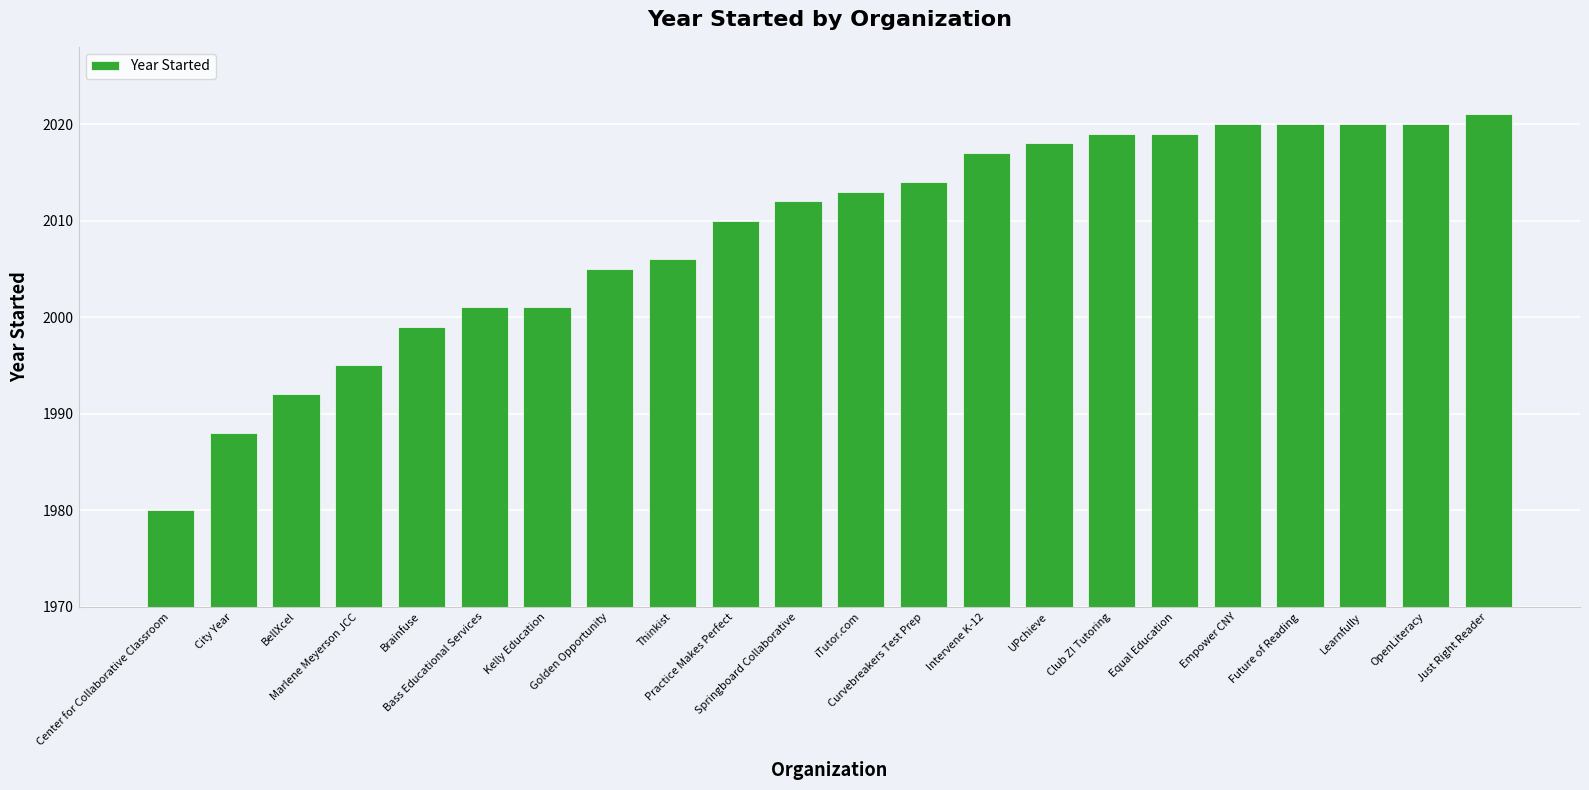

What is the minimum value shown in the chart?

1980